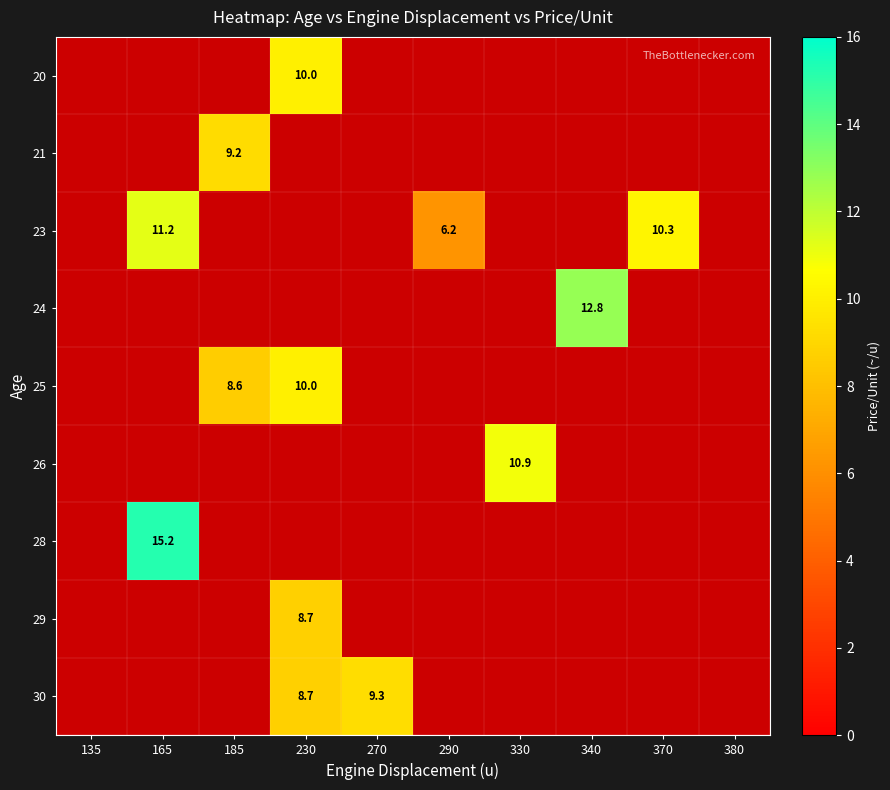

Is the value of 20 at 370 greater than the value of 26 at 230?

No